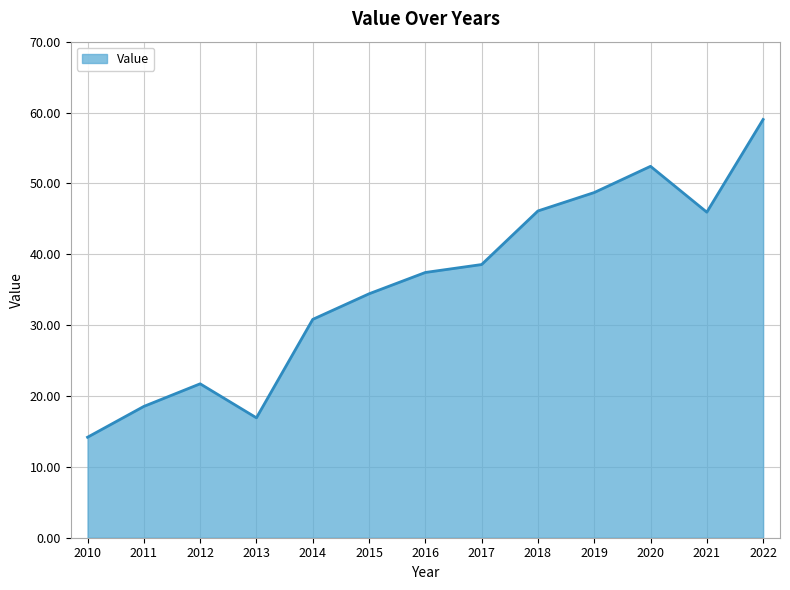

What is the difference between the second highest and minimum values?

38.2